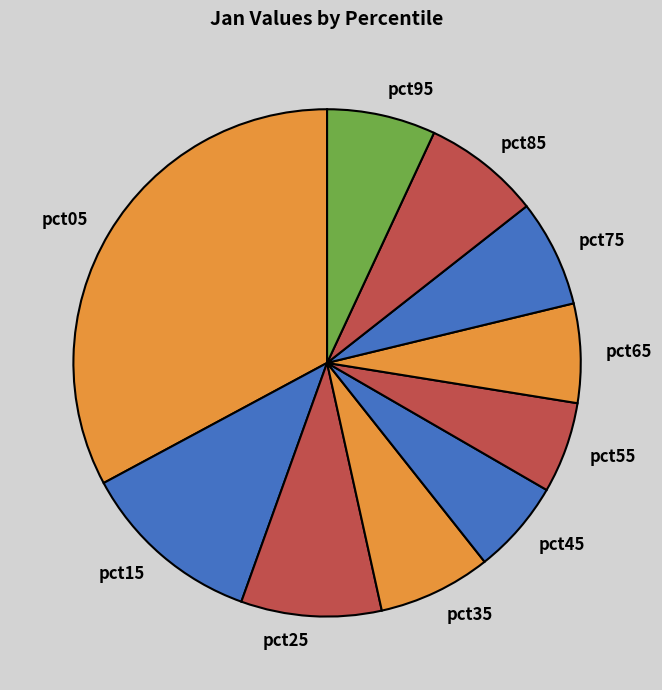

Do pct85 and pct45 together represent more than half of the pie?

No